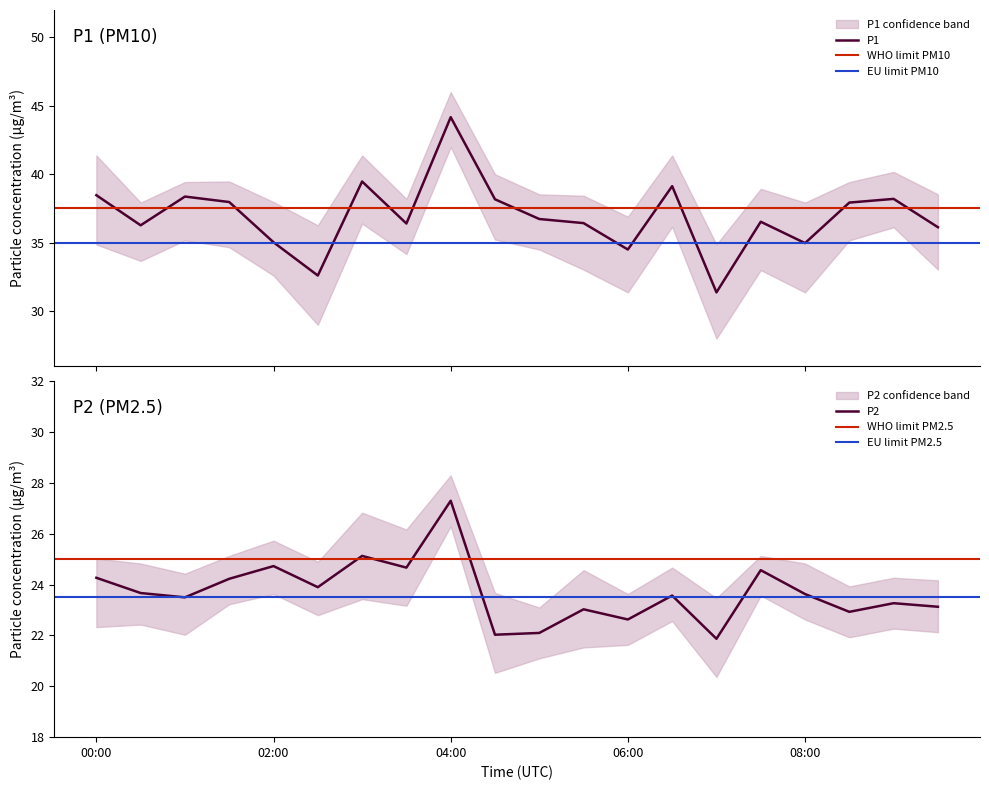

Which series has the widest spread of values?

P1_lower